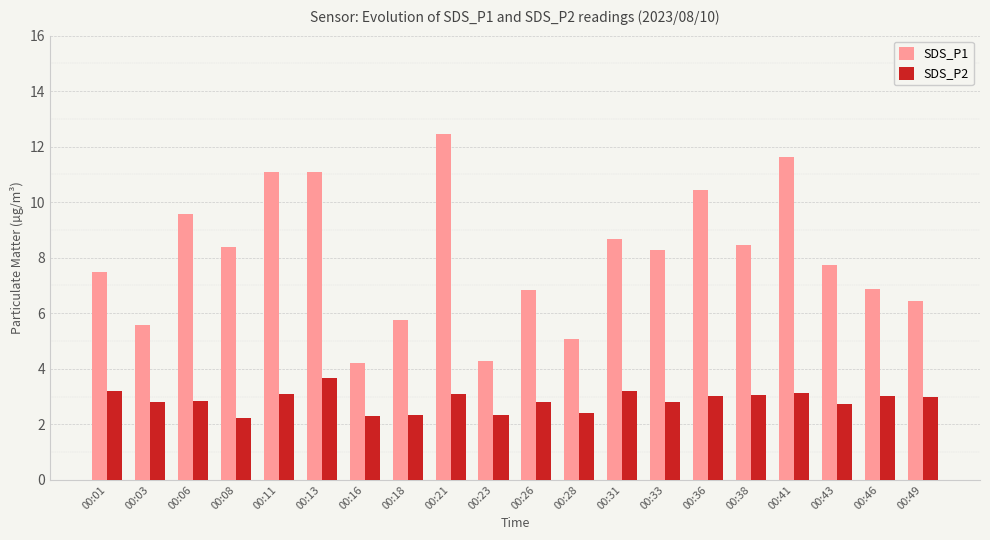

What is the maximum value for SDS_P2?

3.7